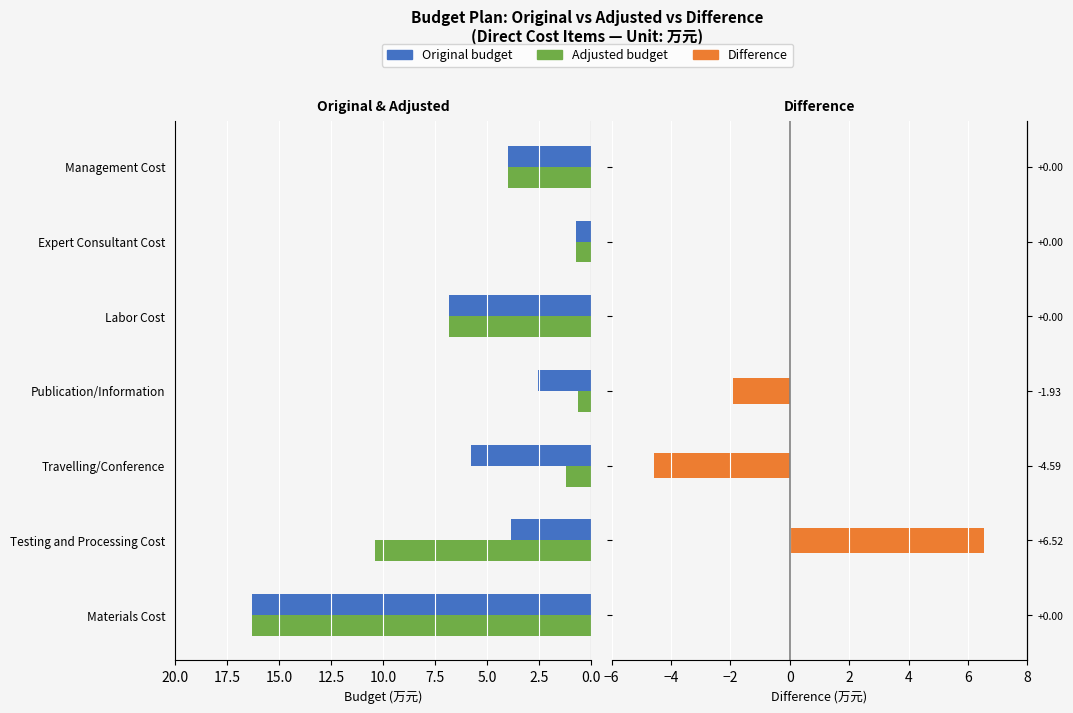

The Adjusted budget series shows 5.5 at Testing and Processing Cost. True or false?

False